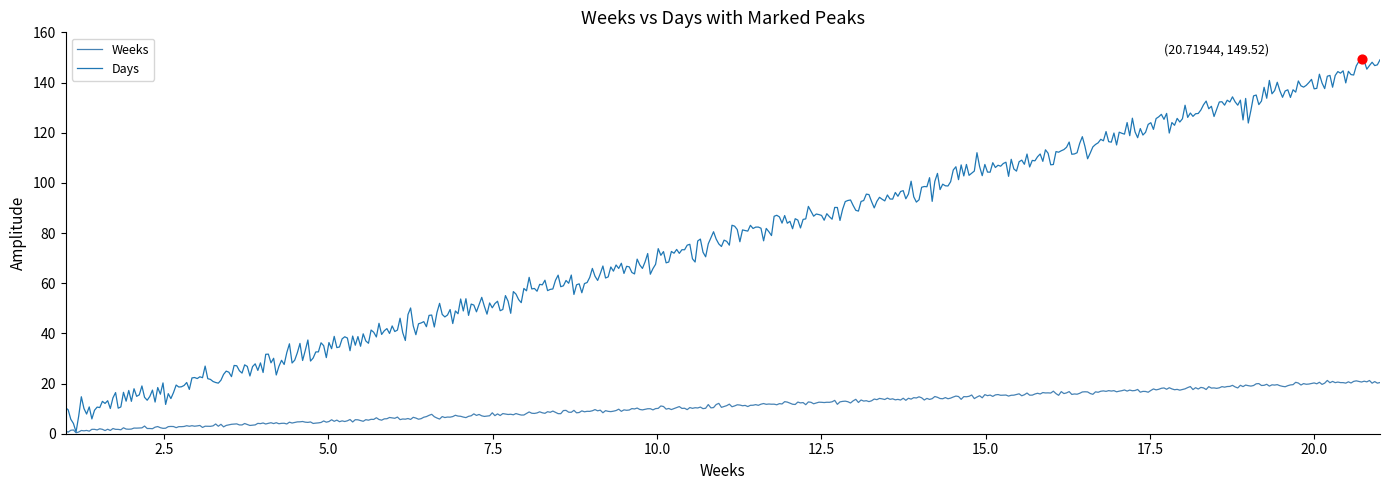

Which series has the largest total across all categories?

Days